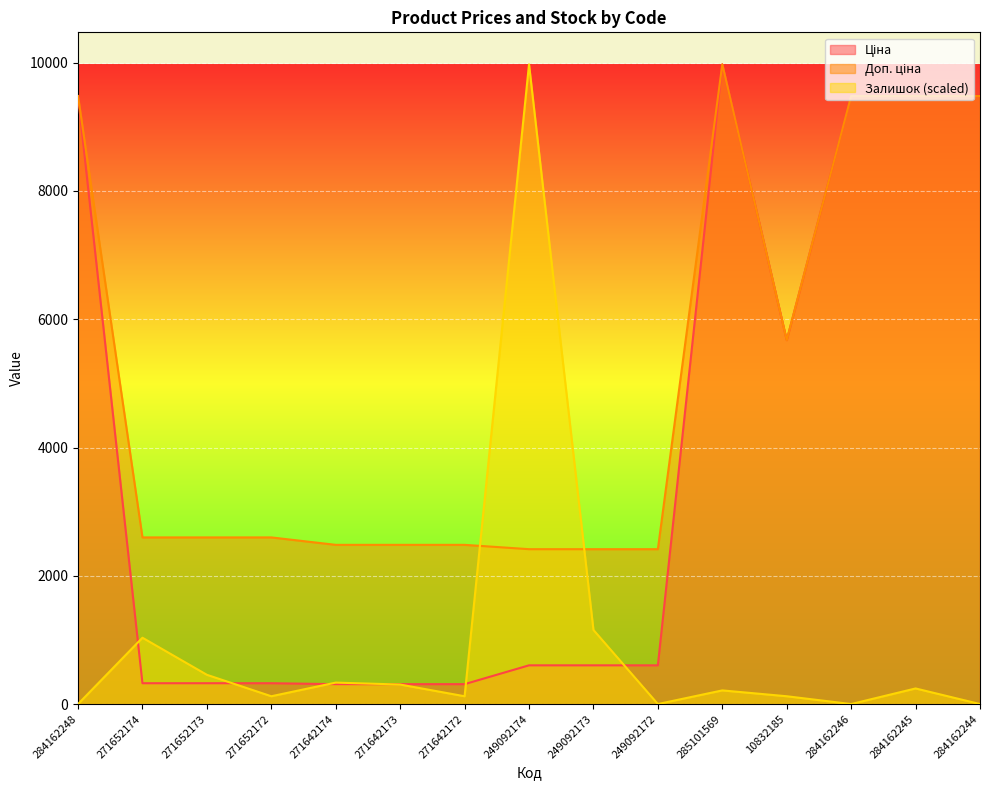

Where does the Ціна series first go above 603?

284162248